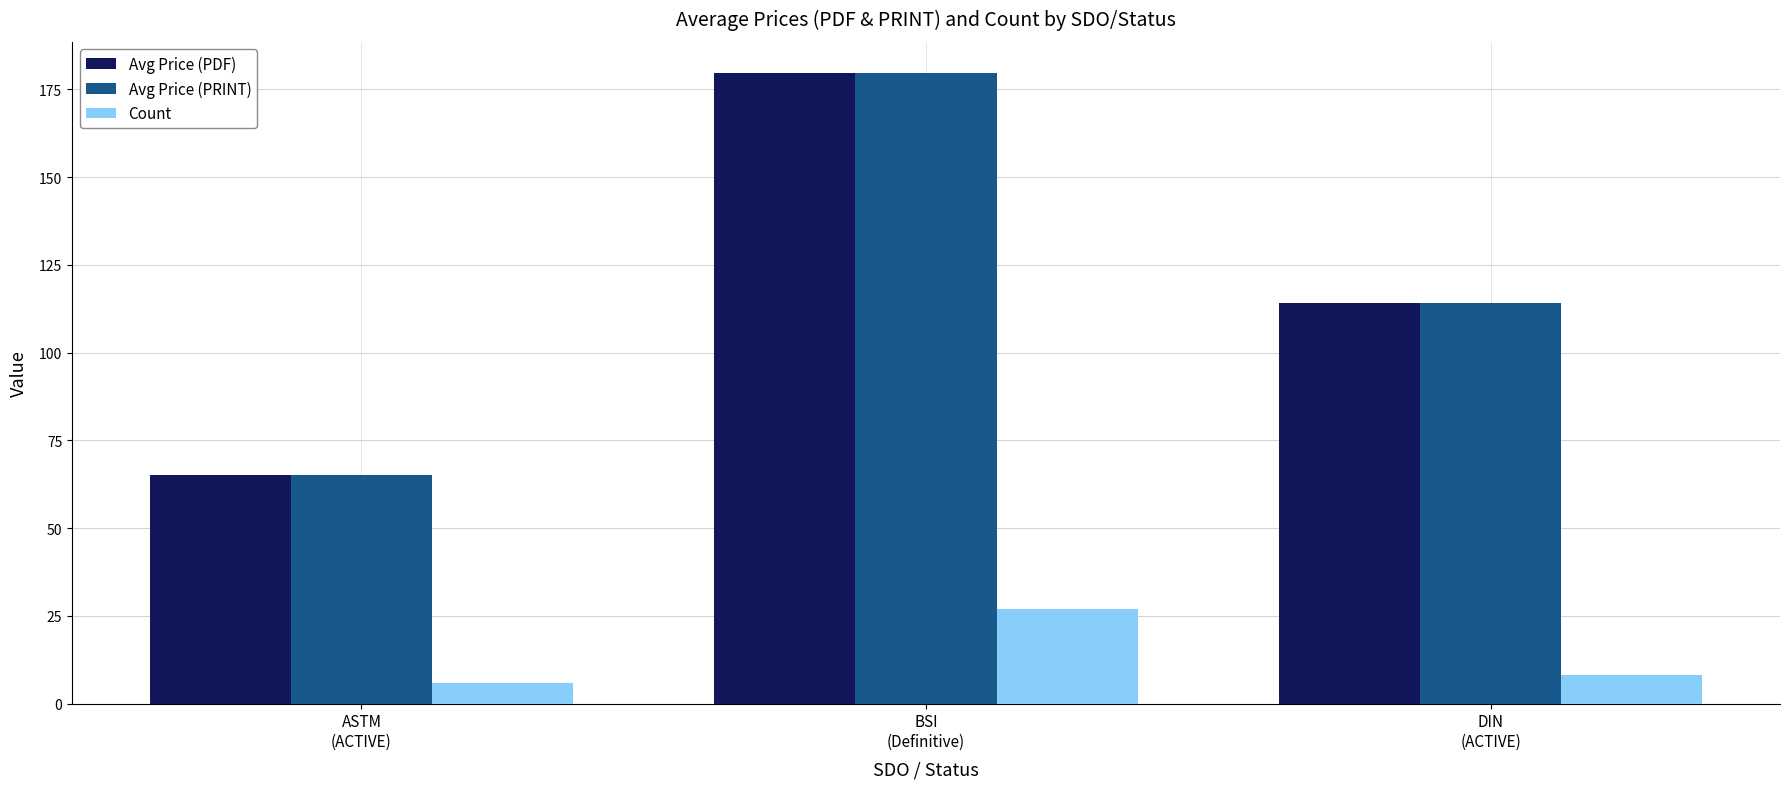

What is the smallest value displayed?

6.0